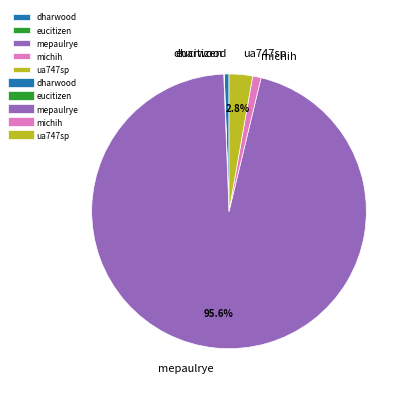

What is the largest slice in the pie chart?

mepaulrye